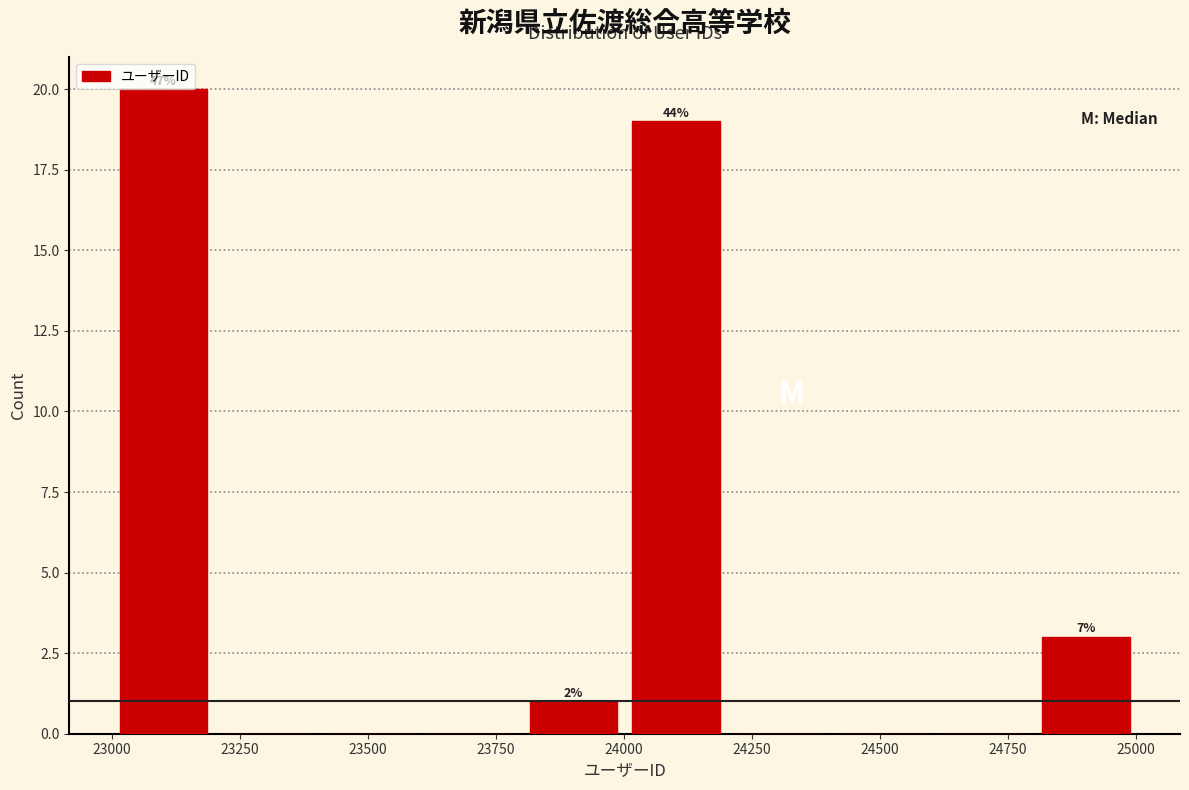

Over which range of the x-axis is the bar tallest?

23000 to 23200